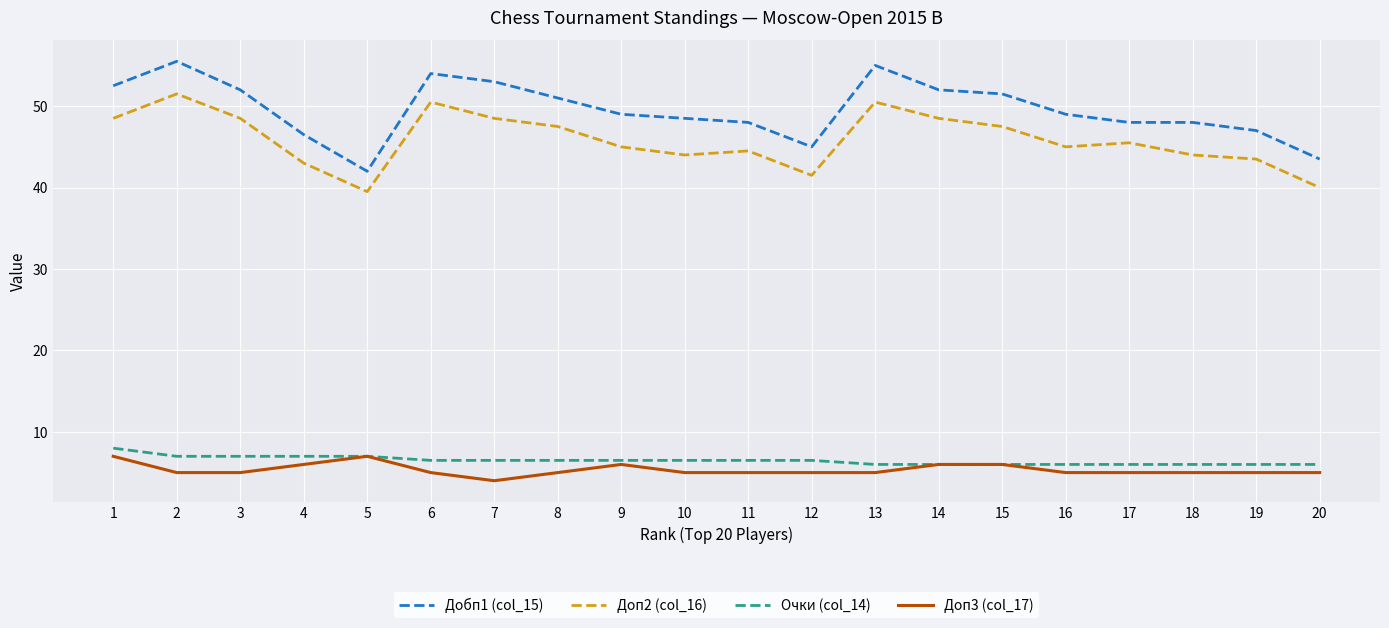

What is the smallest value displayed?

4.0